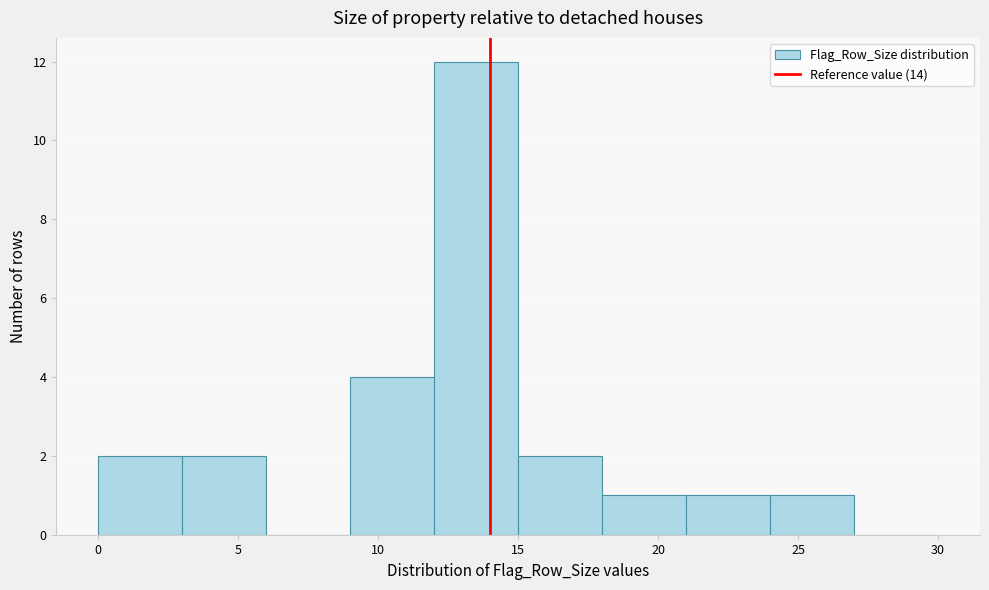

Reading left to right, list every bar in this chart as the range it spans on the x-axis followed by its height. The values are not printed on the chart, so give them approximately, as read against the axis.

0 to 3: 2
3 to 6: 2
6 to 9: 0
9 to 12: 4
12 to 15: 12
15 to 18: 2
18 to 21: 1
21 to 24: 1
24 to 27: 1
27 to 30: 0